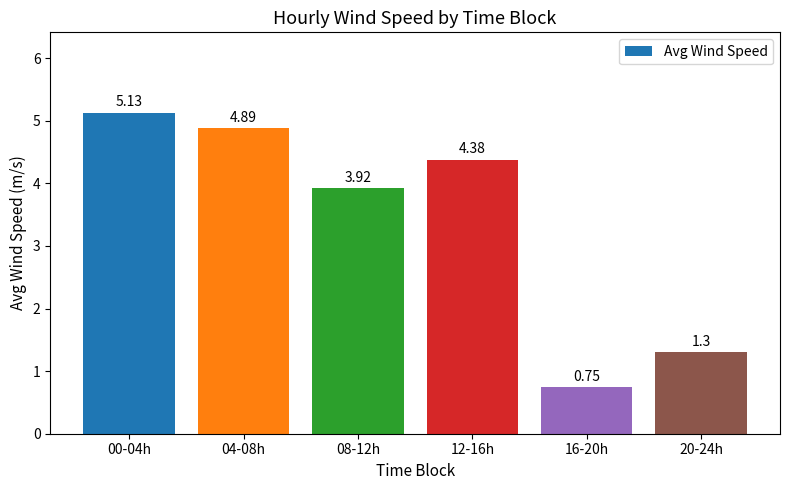

List the labels in order of value, smallest first.

16-20h, 20-24h, 08-12h, 12-16h, 04-08h, 00-04h